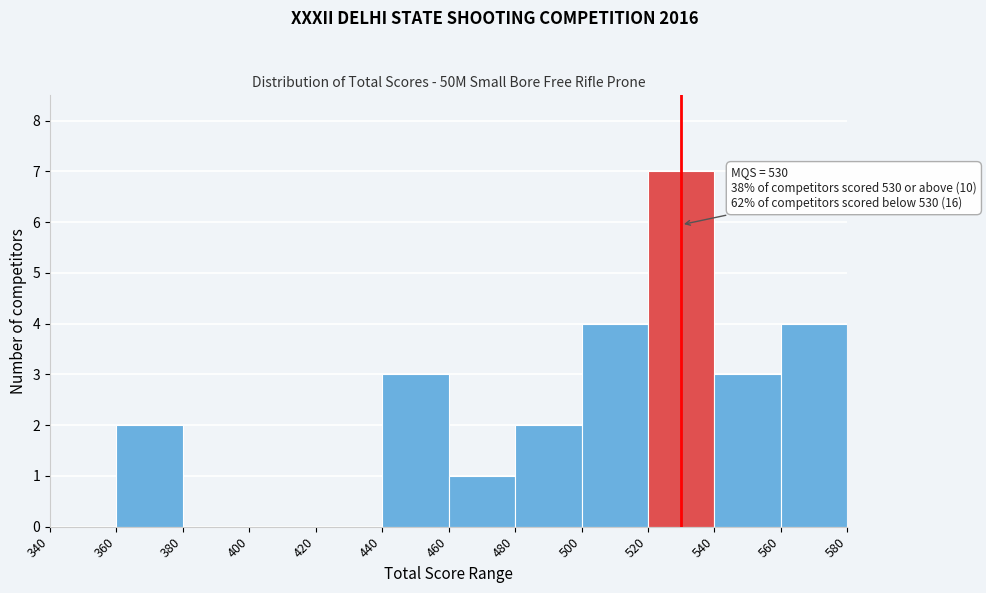

Which range on the x-axis has the tallest bar?

520 to 540